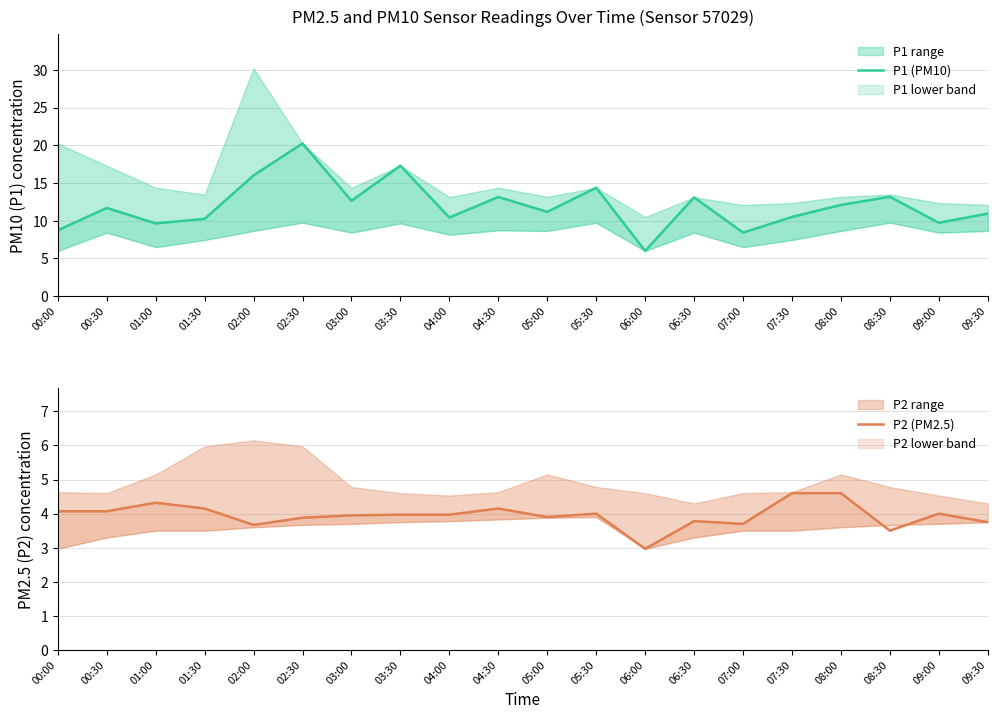

Reading left to right, extract all data points from this chart.

P1 (PM10): 00:00=8.7	00:30=11.7	01:00=9.7	01:30=10.2	02:00=16.0	02:30=20.2	03:00=12.7	03:30=17.3	04:00=10.4	04:30=13.2	05:00=11.2	05:30=14.4	06:00=6.0	06:30=13.1	07:00=8.4	07:30=10.5	08:00=12.1	08:30=13.2	09:00=9.7	09:30=10.9
P2 (PM2.5): 00:00=4.1	00:30=4.1	01:00=4.3	01:30=4.2	02:00=3.7	02:30=3.9	03:00=4.0	03:30=4.0	04:00=4.0	04:30=4.2	05:00=3.9	05:30=4.0	06:00=3.0	06:30=3.8	07:00=3.7	07:30=4.6	08:00=4.6	08:30=3.5	09:00=4.0	09:30=3.8